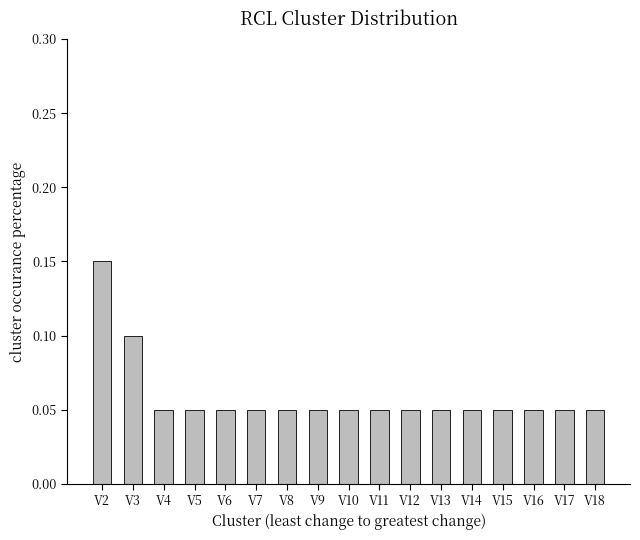

The chart shows a value of 0.1 at V9. True or false?

True